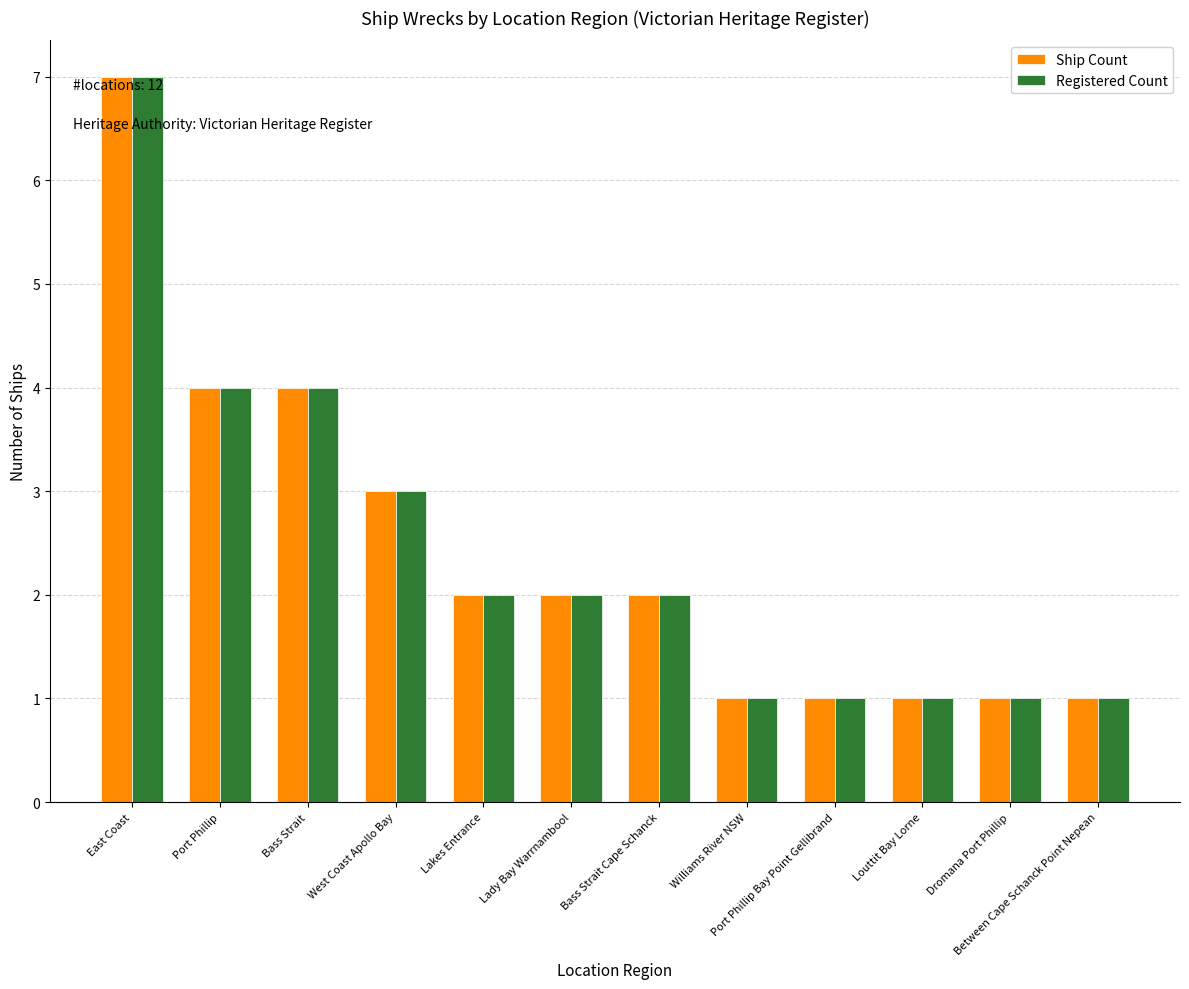

The Registered Count series shows 6 at Port Phillip. True or false?

False